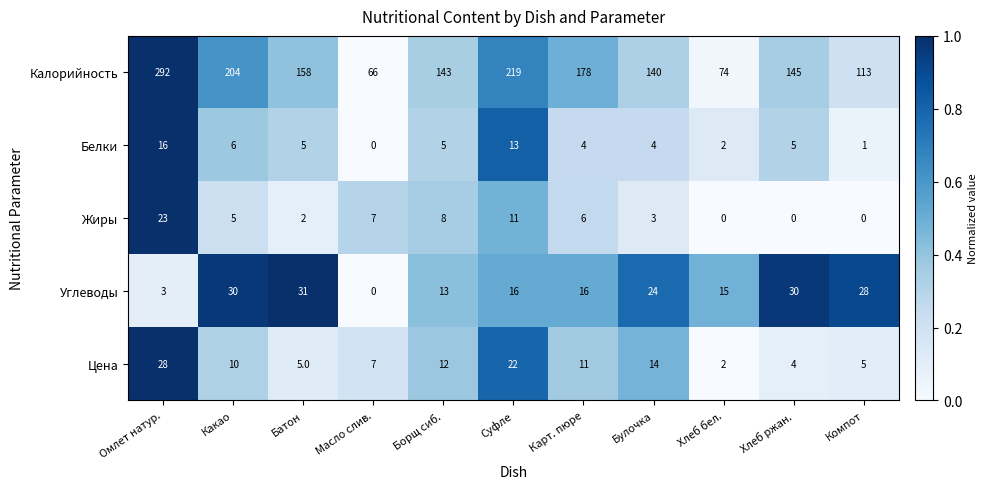

Which series has the widest spread of values?

Калорийность